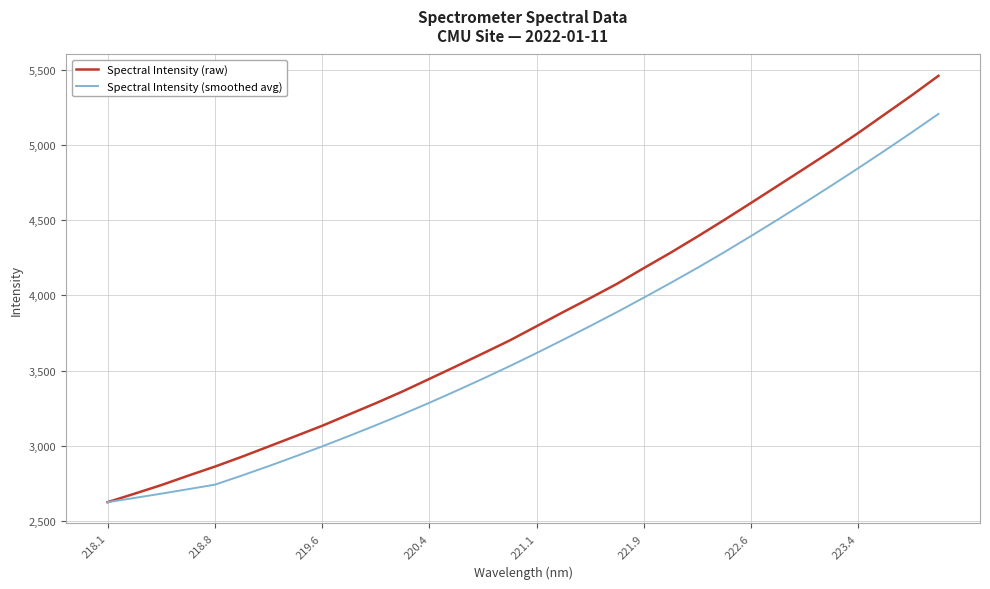

Which series has the largest range (max minus min)?

Spectral Intensity (raw)